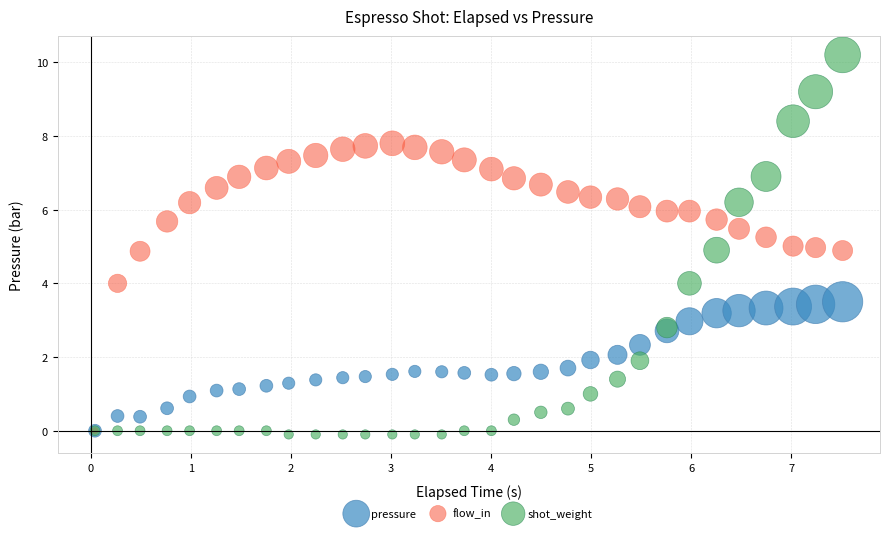

Which series contains the lowest Y value?

shot_weight